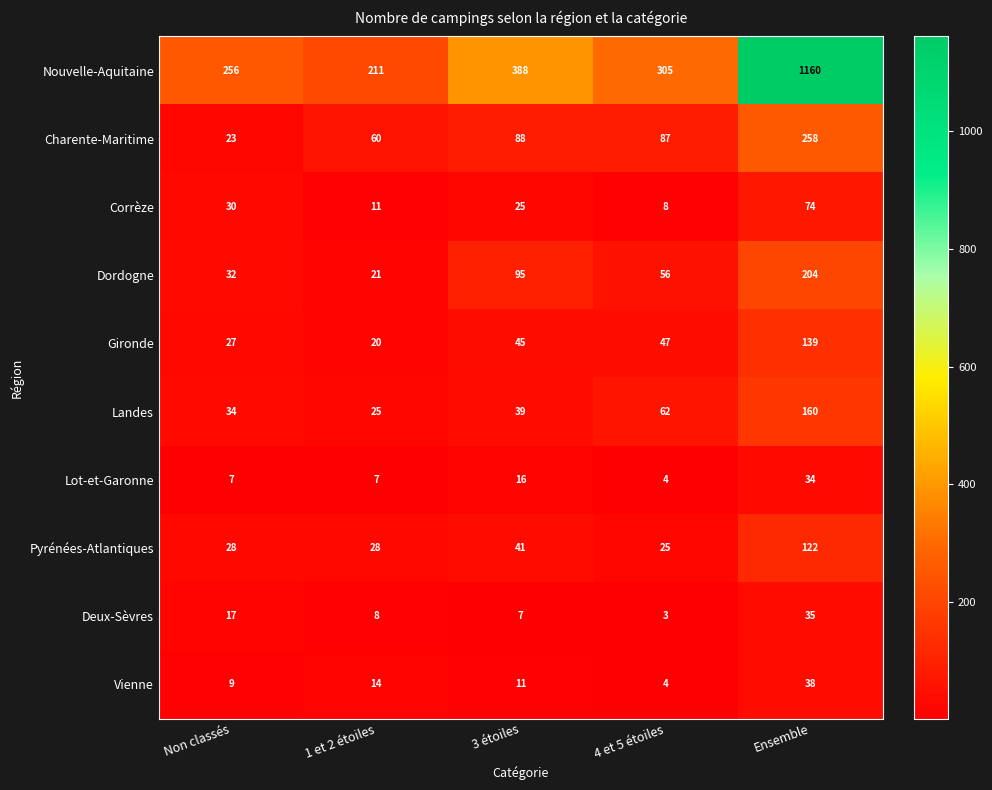

At how many categories does at least one series exceed 47?

5